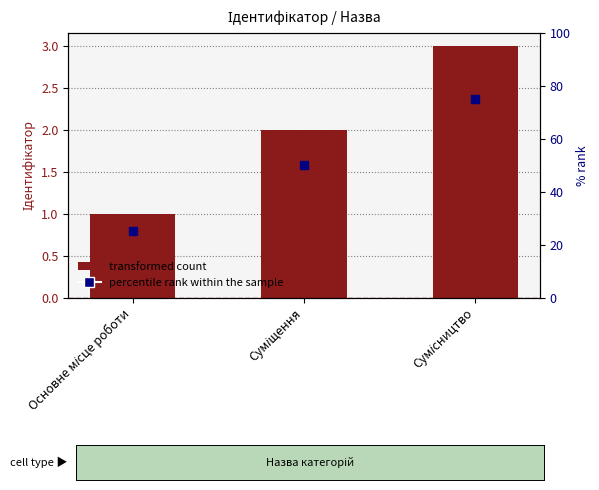

How many values are between 1 and 3?

3